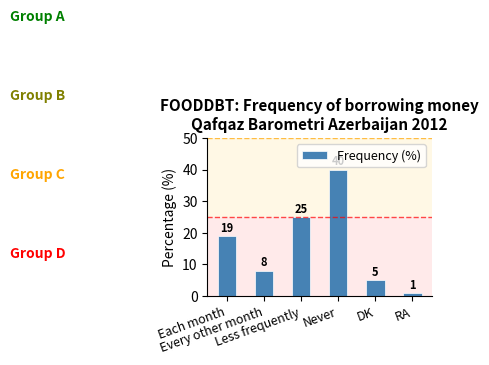

Which category has the lowest value across all series?

RA